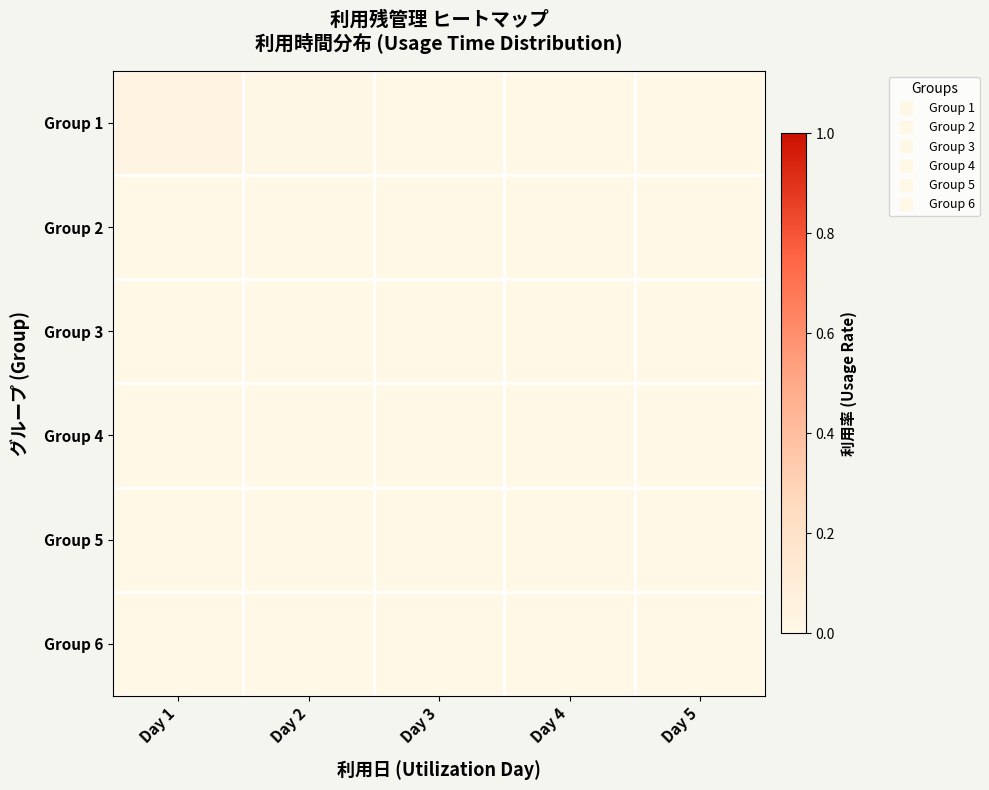

Reading left to right, what are all the values shown in this chart?

Group 1: Day 1=0.0	Day 2=0.0	Day 3=0.0	Day 4=0.0	Day 5=0.0
Group 2: Day 1=0.0	Day 2=0.0	Day 3=0.0	Day 4=0.0	Day 5=0.0
Group 3: Day 1=0.0	Day 2=0.0	Day 3=0.0	Day 4=0.0	Day 5=0.0
Group 4: Day 1=0.0	Day 2=0.0	Day 3=0.0	Day 4=0.0	Day 5=0.0
Group 5: Day 1=0.0	Day 2=0.0	Day 3=0.0	Day 4=0.0	Day 5=0.0
Group 6: Day 1=0.0	Day 2=0.0	Day 3=0.0	Day 4=0.0	Day 5=0.0